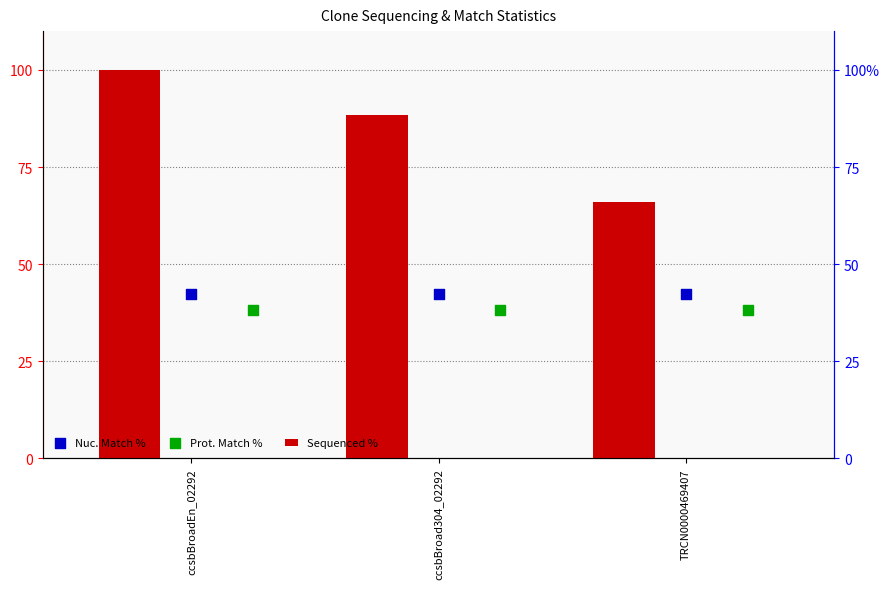

What is the total value across all series at ccsbBroad304_02292?

169.0